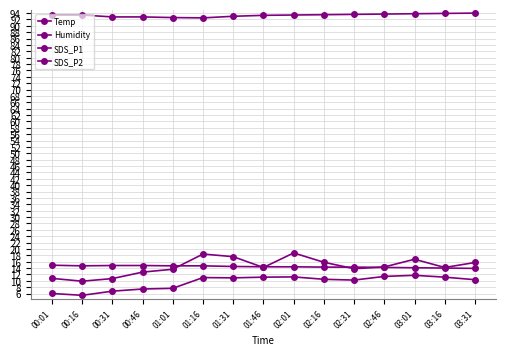

What is the difference between the second highest and minimum values in the Humidity series?

1.4